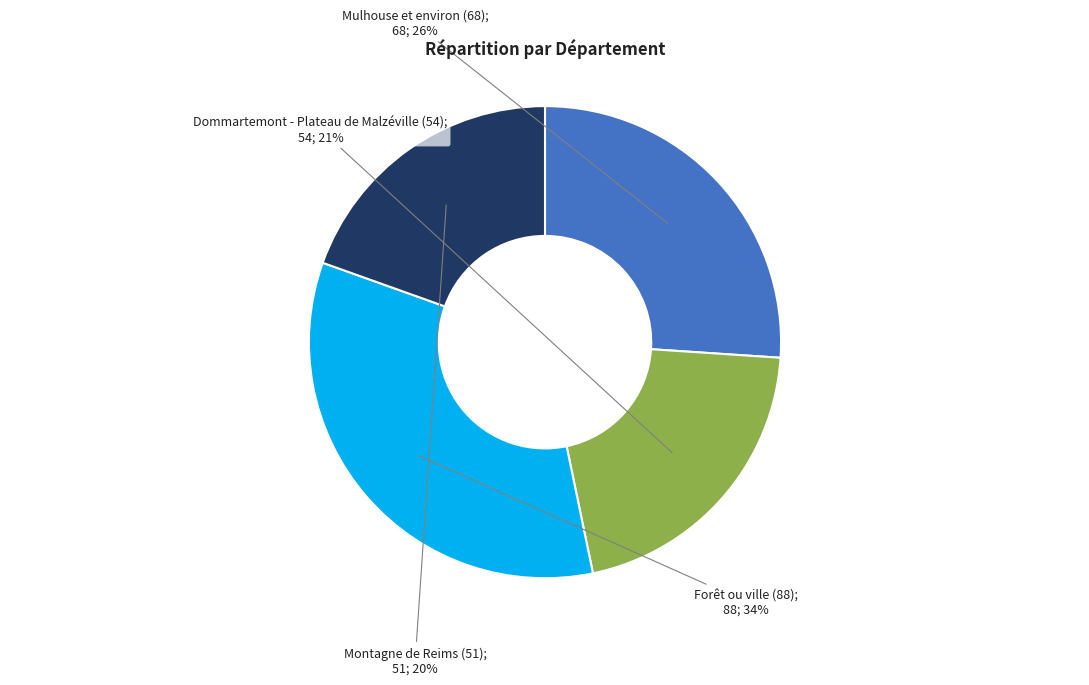

Is there a majority slice in this chart?

No